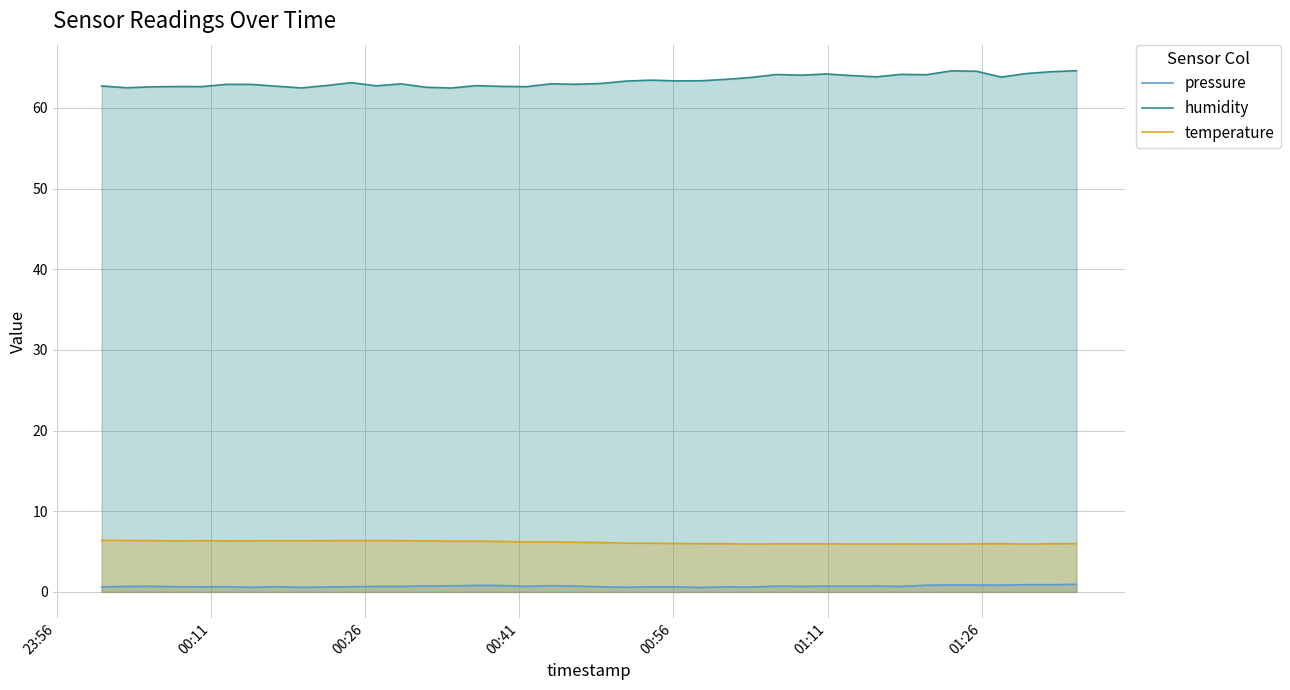

Which series has the largest total across all categories?

humidity